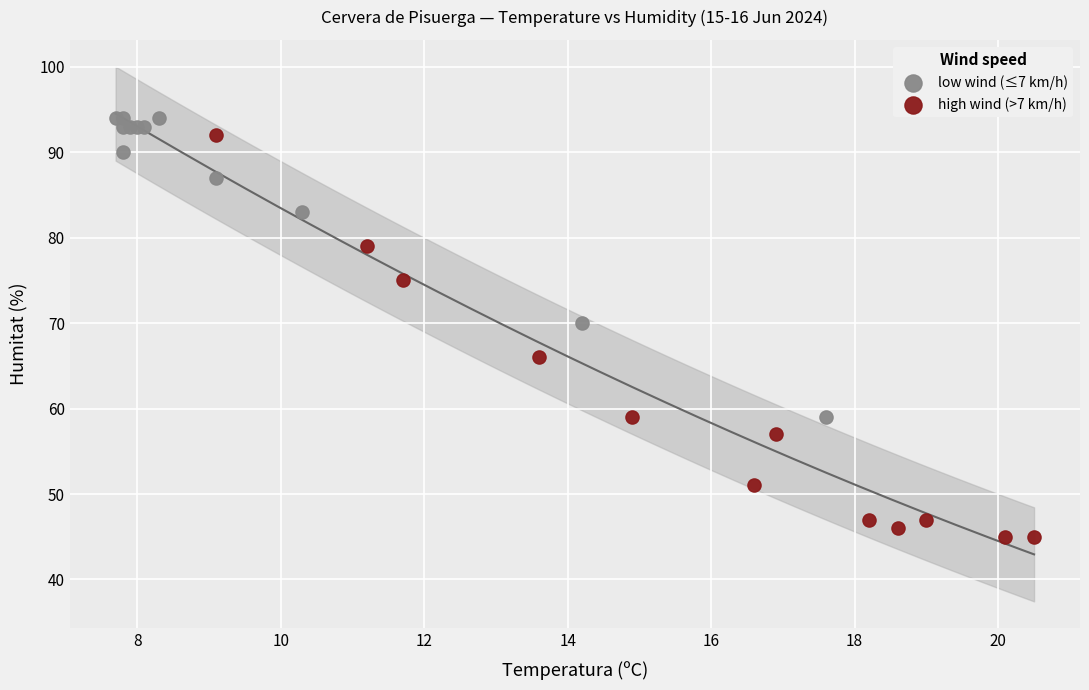

Which series contains the lowest Y value?

high wind (>7 km/h)